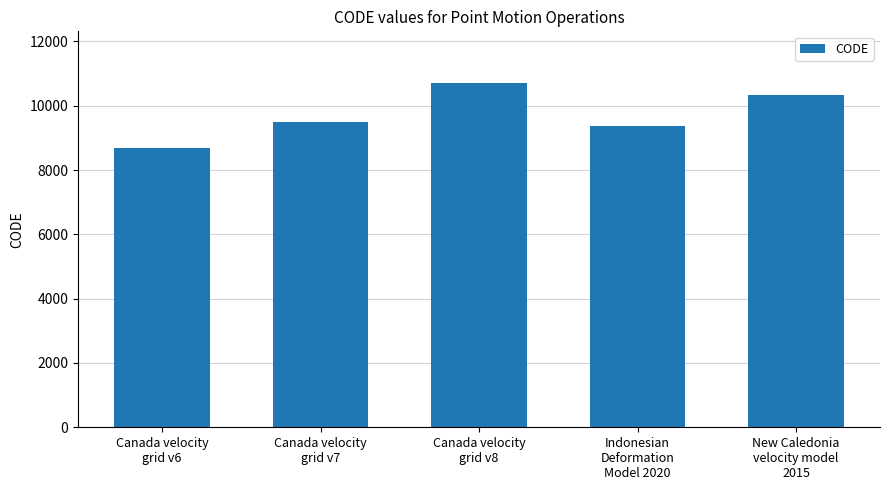

List the labels in order of value, smallest first.

Canada velocity
grid v6, Indonesian
Deformation
Model 2020, Canada velocity
grid v7, New Caledonia
velocity model
2015, Canada velocity
grid v8